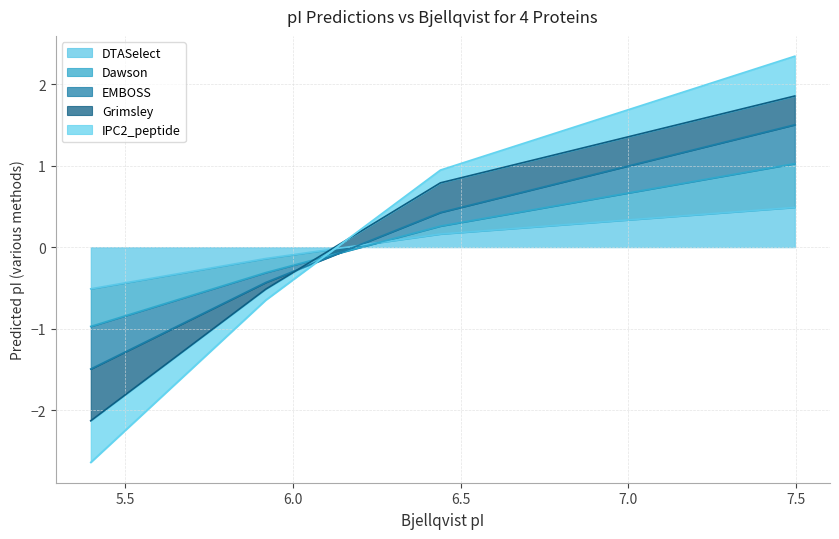

What is the maximum value for DTASelect?

0.5